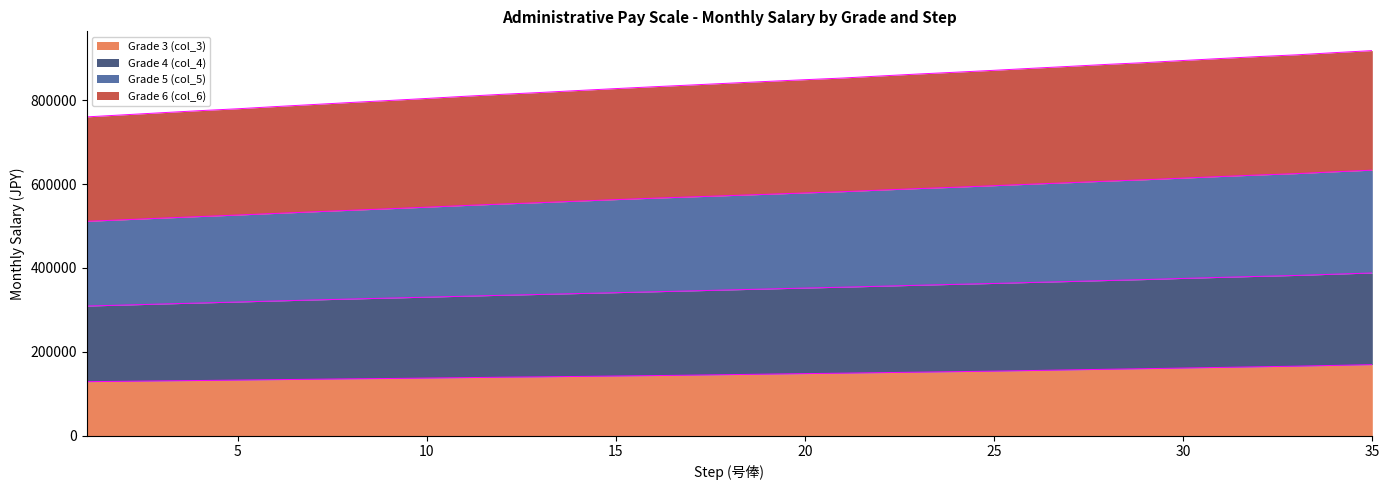

True or false: Grade 5 (col_5) and Grade 4 (col_4) intersect in this chart.

False